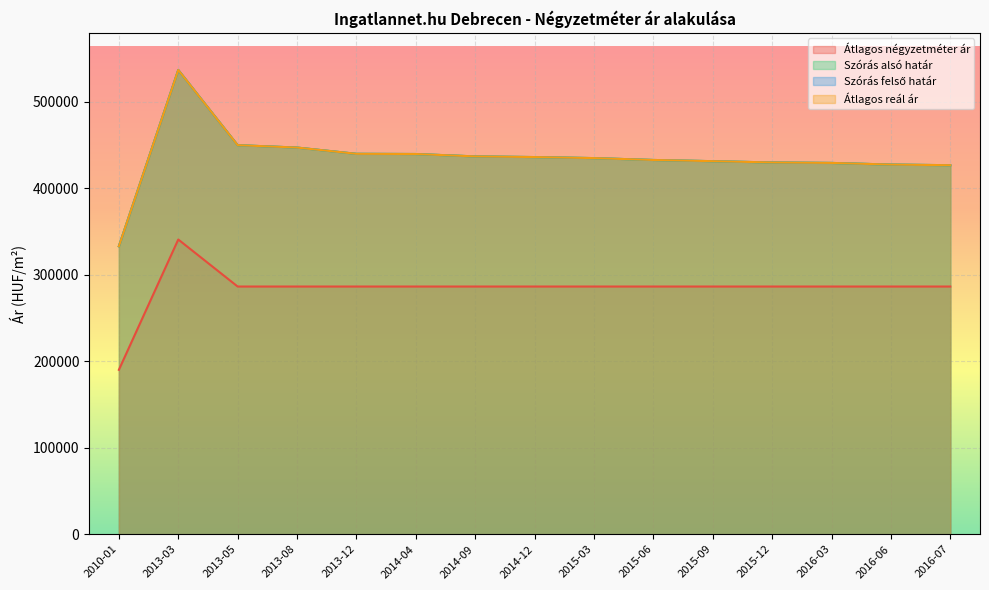

What is the spread (max minus min) of values at 2014-04?

153134